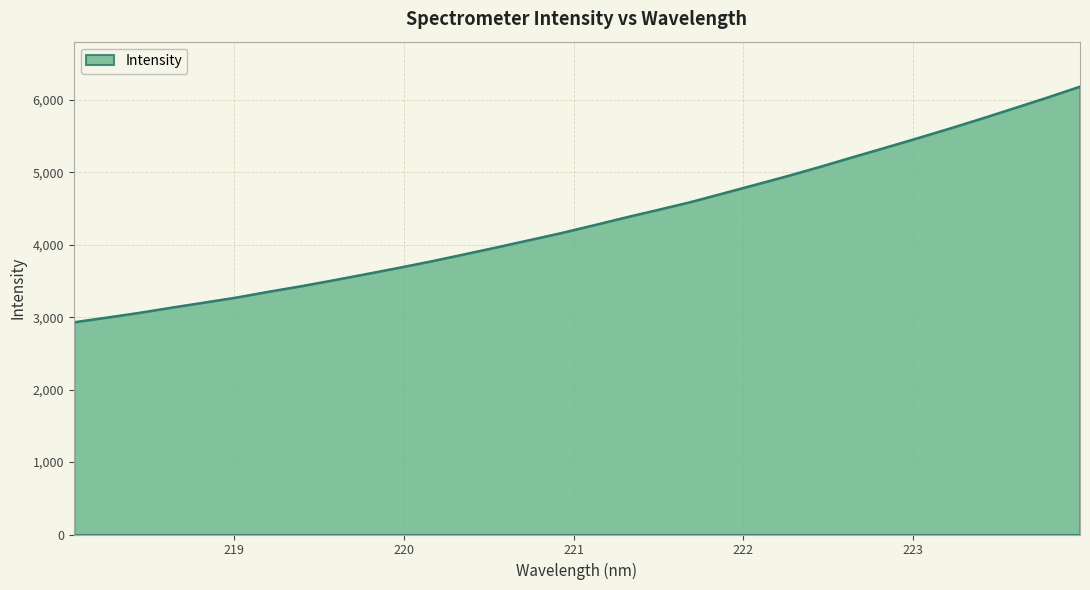

True or false: there are more than 1 points higher than both neighbors.

False